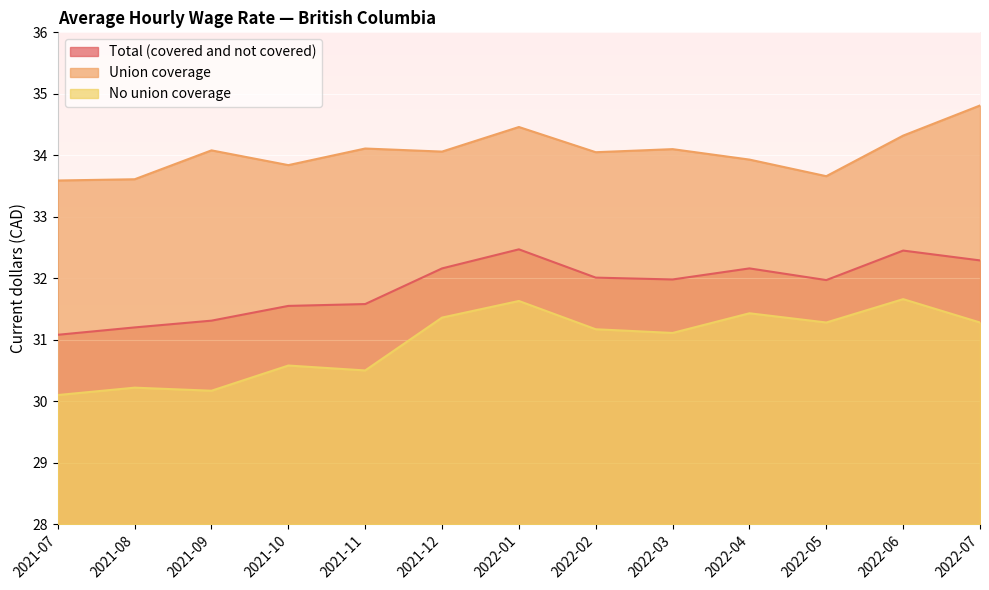

Read the Union coverage value at 2022-05.

33.7